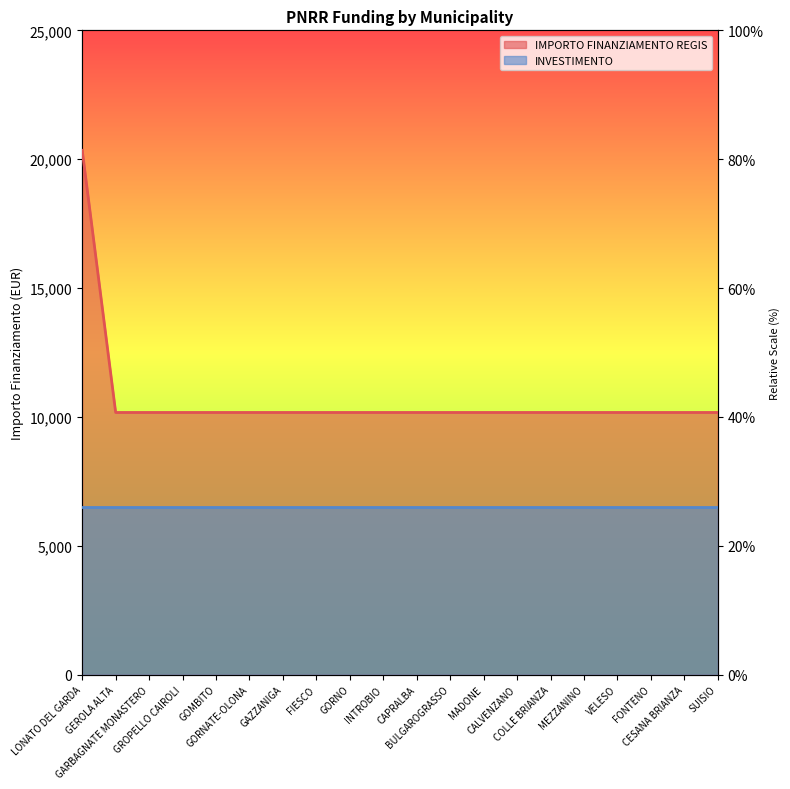

What is the maximum value shown in the chart?

20344